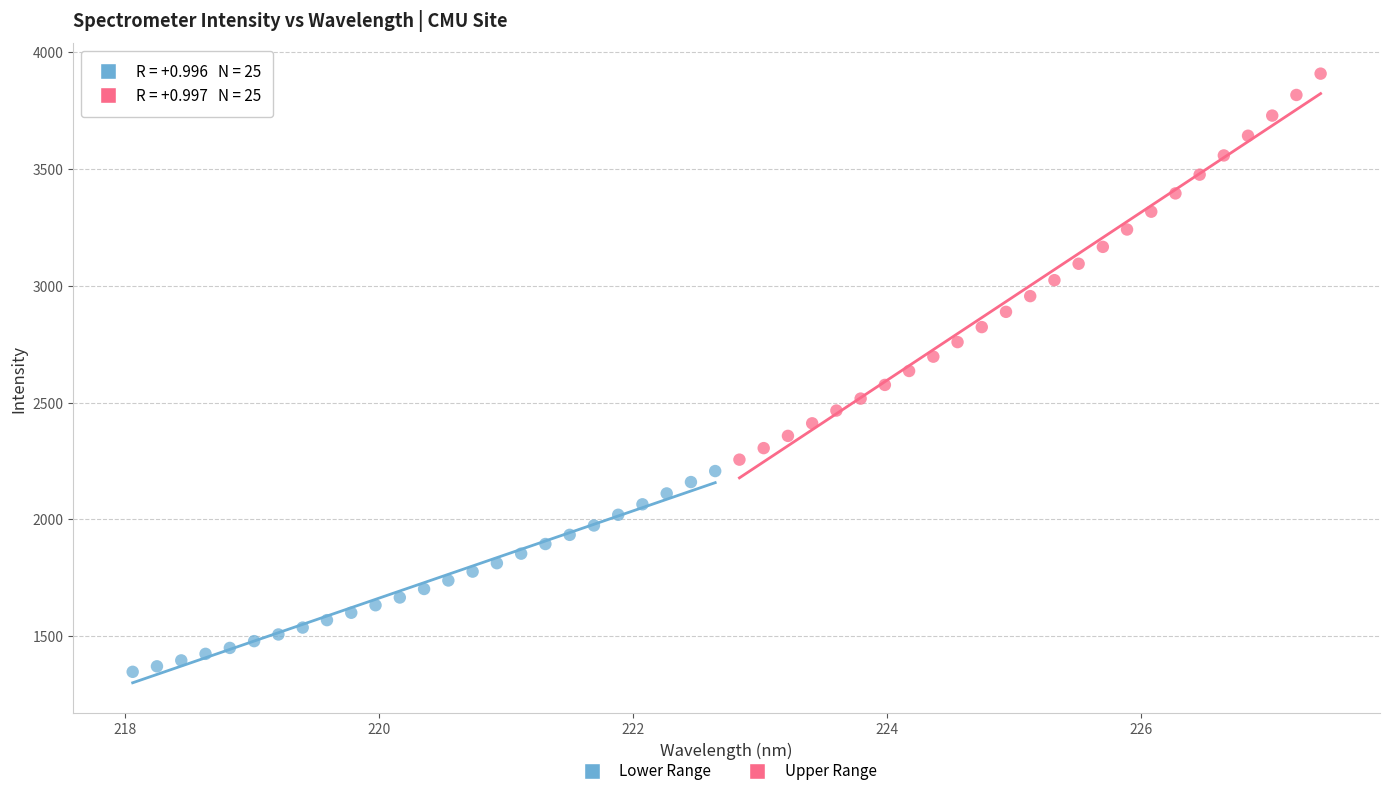

Which series has the widest spread of Y values?

Upper Range